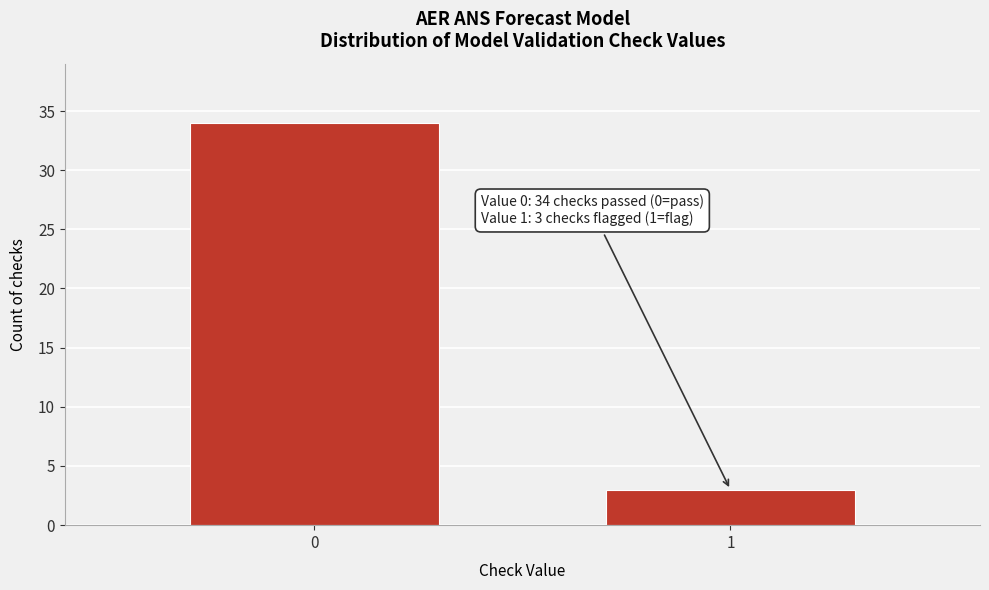

Reading left to right, transcribe all the data shown in this chart.

34	3